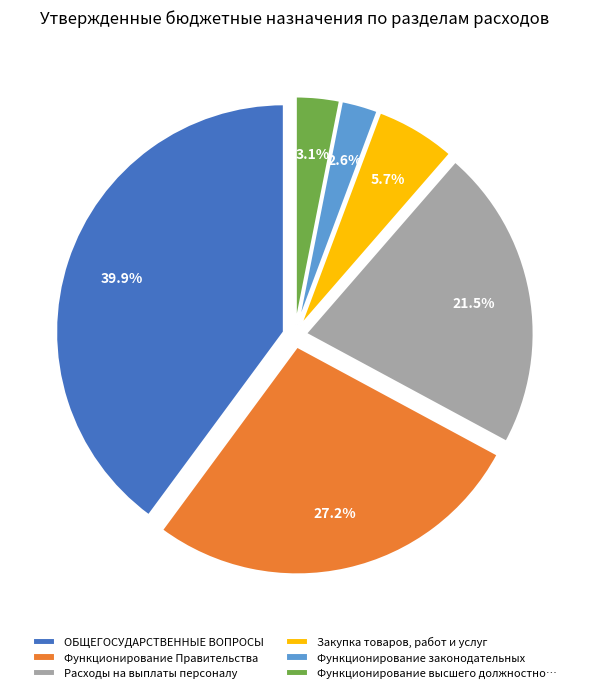

Between Функционирование законодательных and Функционирование Правительства, which is larger?

Функционирование Правительства